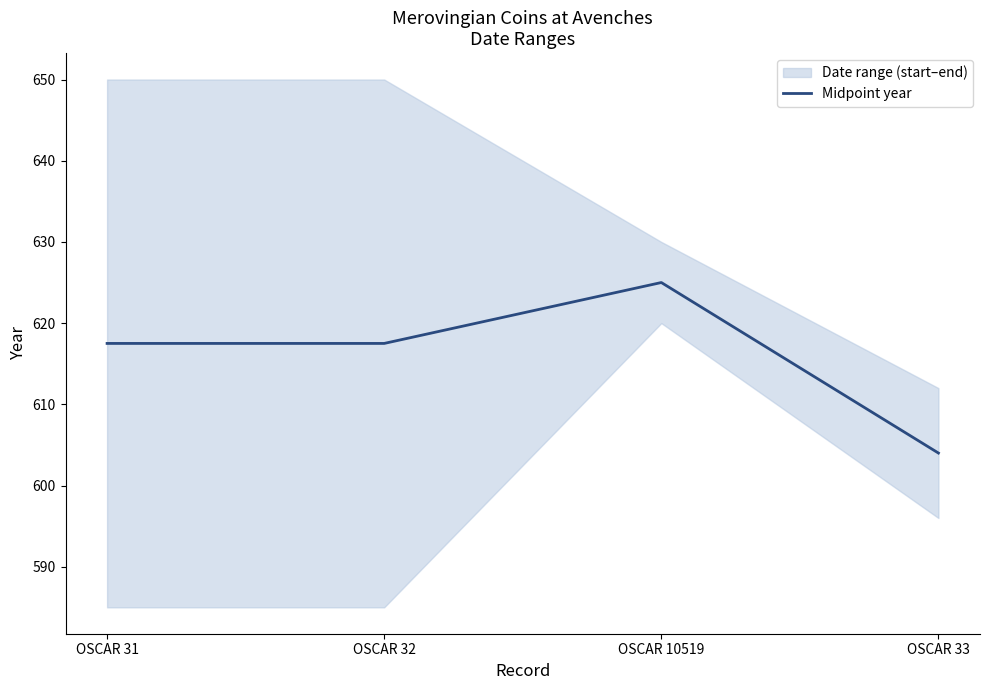

What is the average value?

616.0